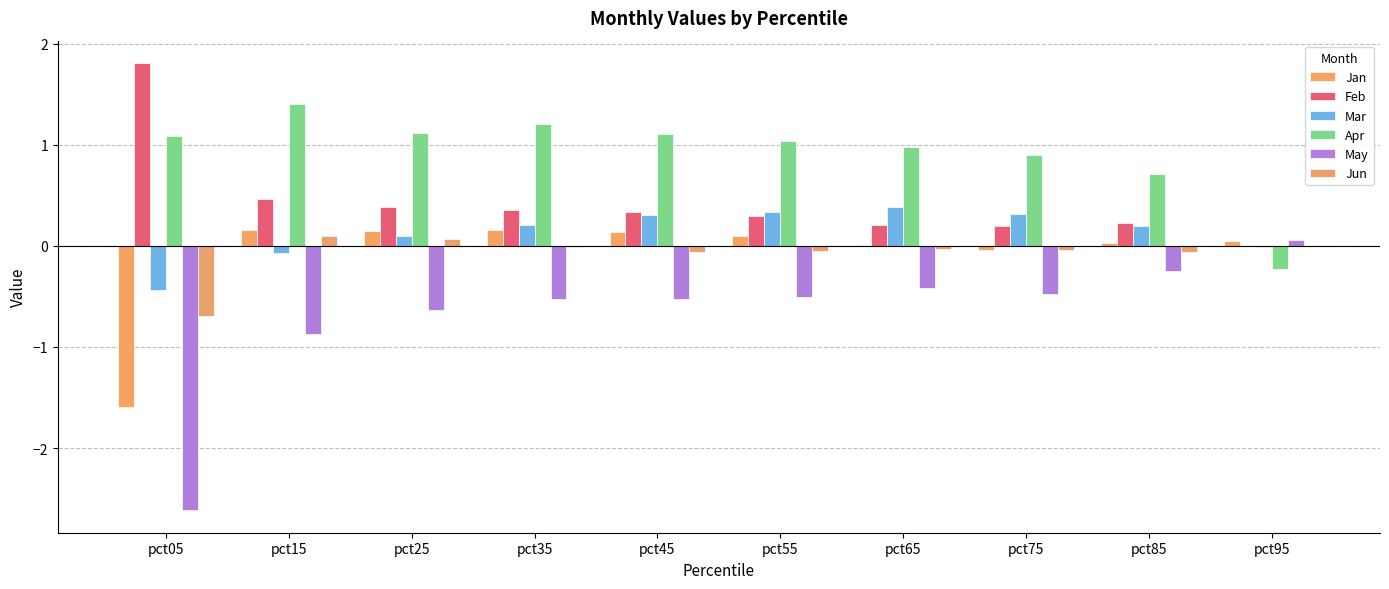

Reading left to right, what are all the values shown in this chart?

Jan: -1.6	0.2	0.1	0.2	0.1	0.1	0.0	-0.0	0.0	0.0
Feb: 1.8	0.5	0.4	0.4	0.3	0.3	0.2	0.2	0.2	-0.0
Mar: -0.4	-0.1	0.1	0.2	0.3	0.3	0.4	0.3	0.2	-0.0
Apr: 1.1	1.4	1.1	1.2	1.1	1.0	1.0	0.9	0.7	-0.2
May: -2.6	-0.9	-0.6	-0.5	-0.5	-0.5	-0.4	-0.5	-0.2	0.1
Jun: -0.7	0.1	0.1	-0.0	-0.1	-0.0	-0.0	-0.0	-0.1	-0.0